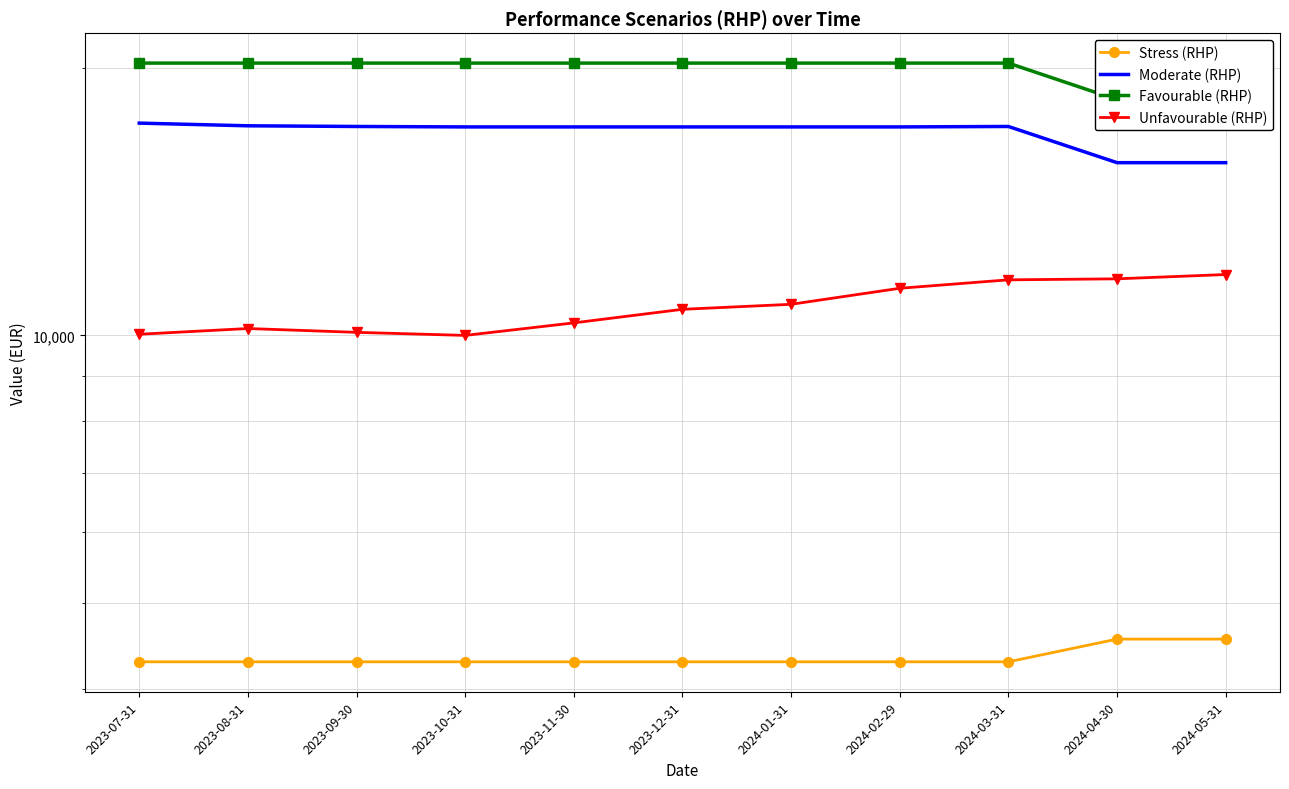

True or false: Favourable (RHP) and Moderate (RHP) cross at least once.

False